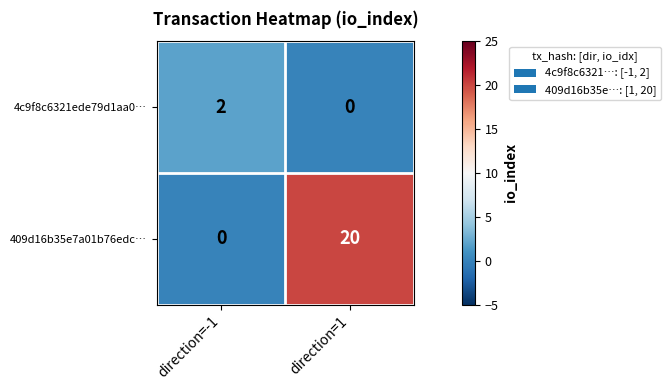

At which label is 409d16b35e7a01b76edc… closest to 10?

direction=-1